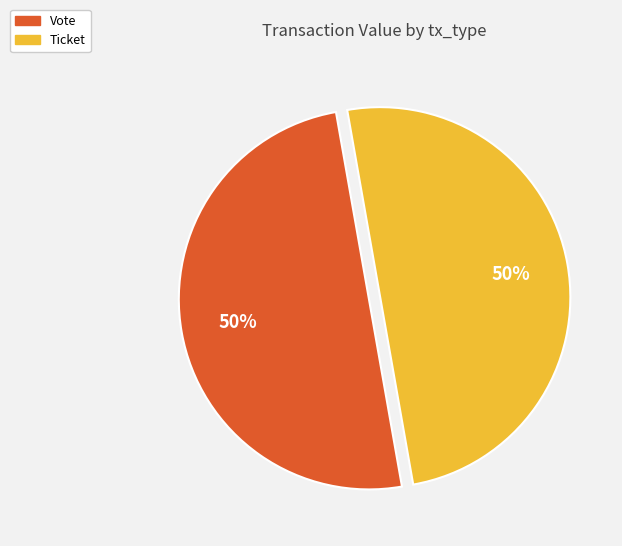

Count the number of slices in the pie.

2